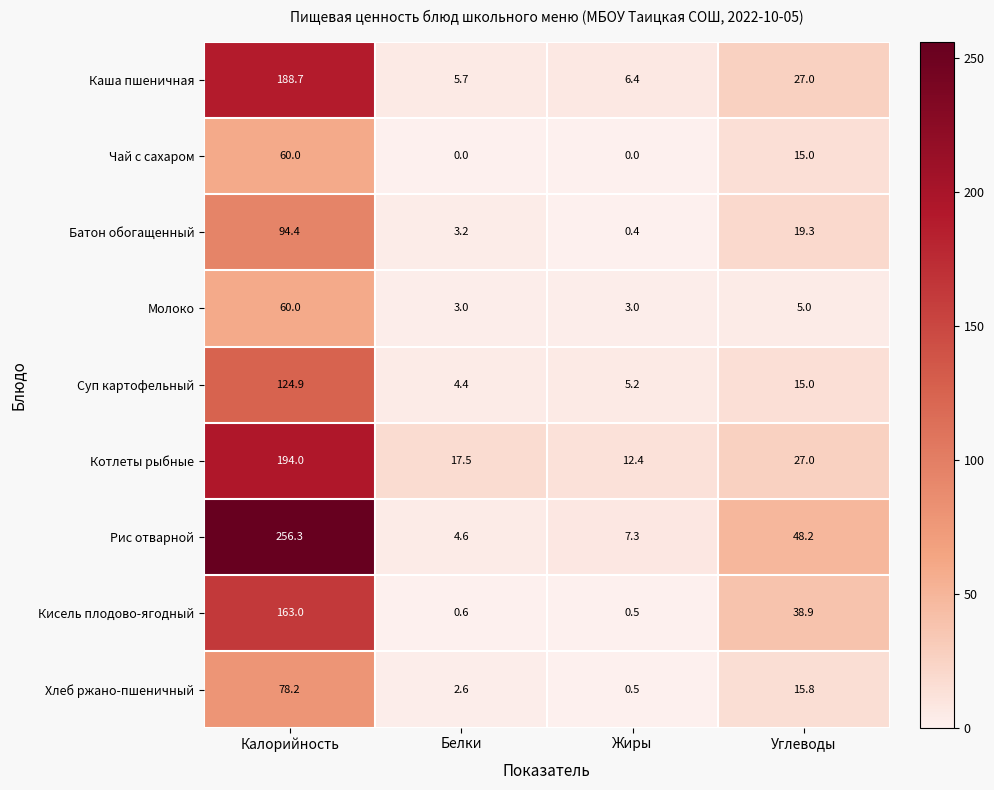

How many data points in Кисель плодово-ягодный are above 38?

2